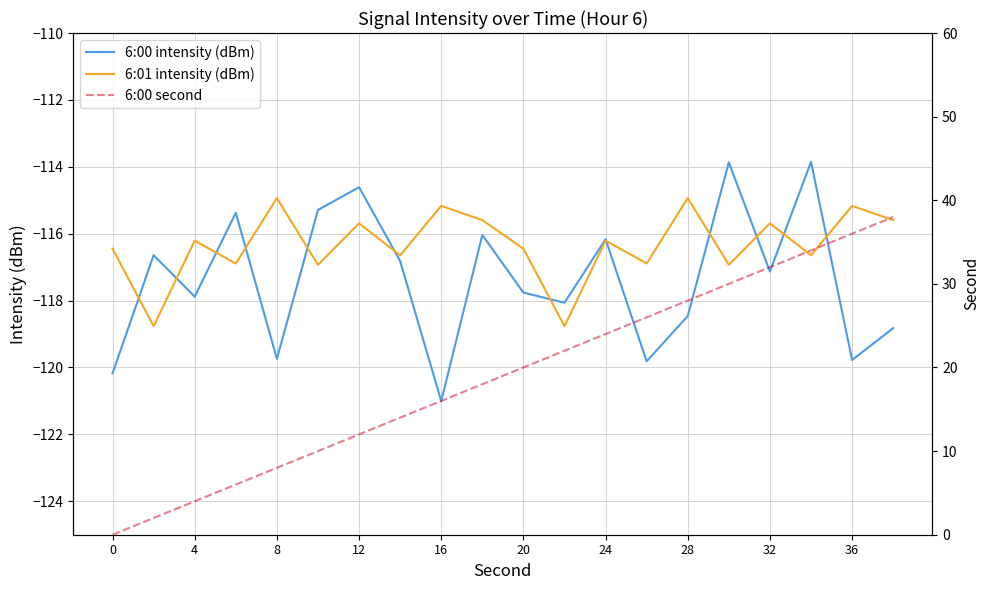

The value of 6:00 intensity (dBm) at 16 is -66.8. True or false?

False